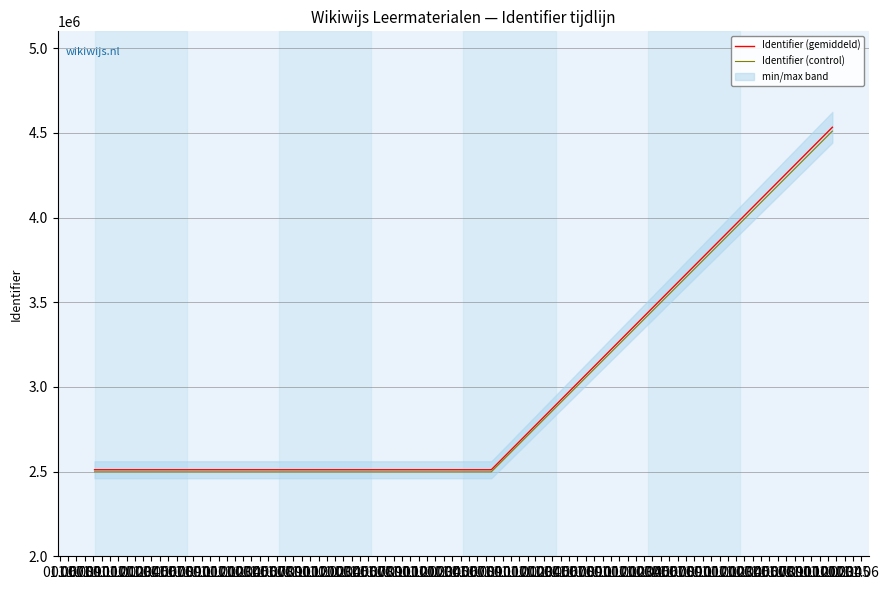

True or false: Identifier (control) and Identifier (gemiddeld) cross at least once.

False